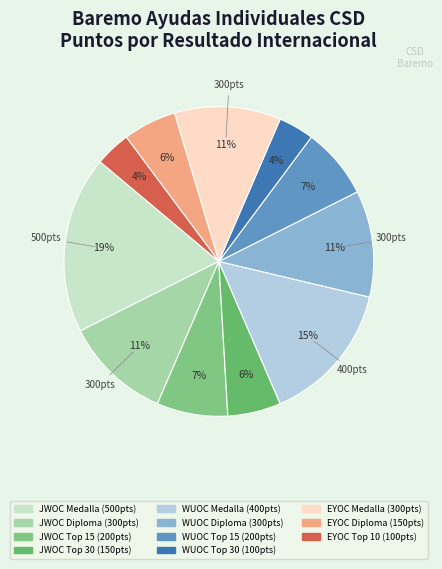

How many slices are in this pie chart?

11